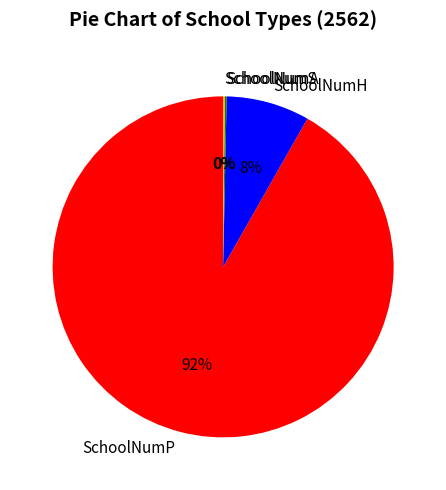

The SchoolNumP slice represents 92% of the pie. True or false?

True